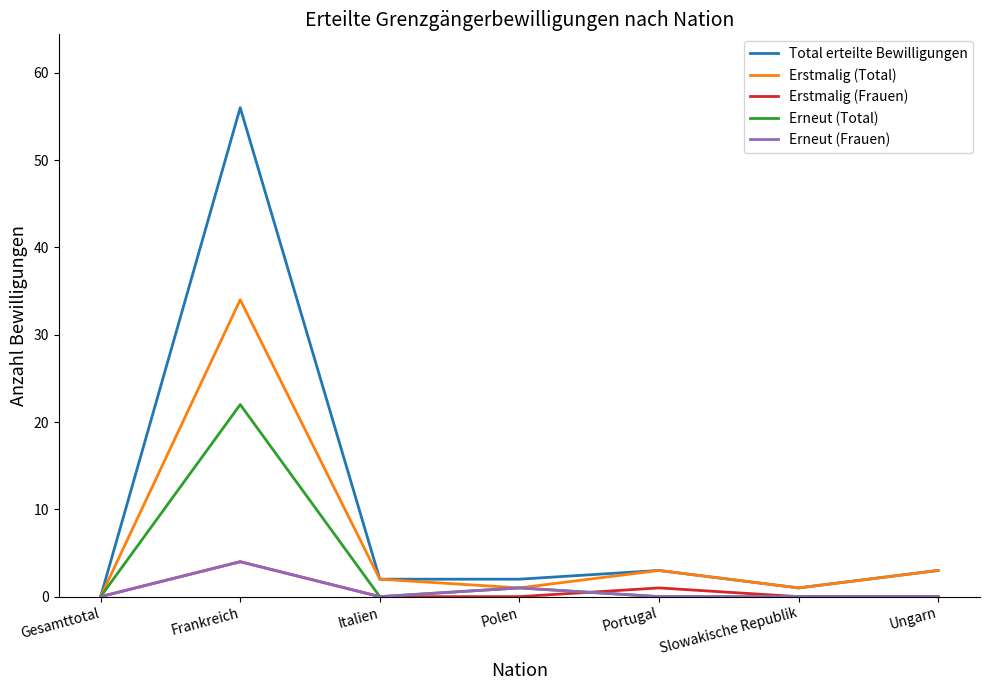

Which series has the largest range (max minus min)?

Total erteilte Bewilligungen